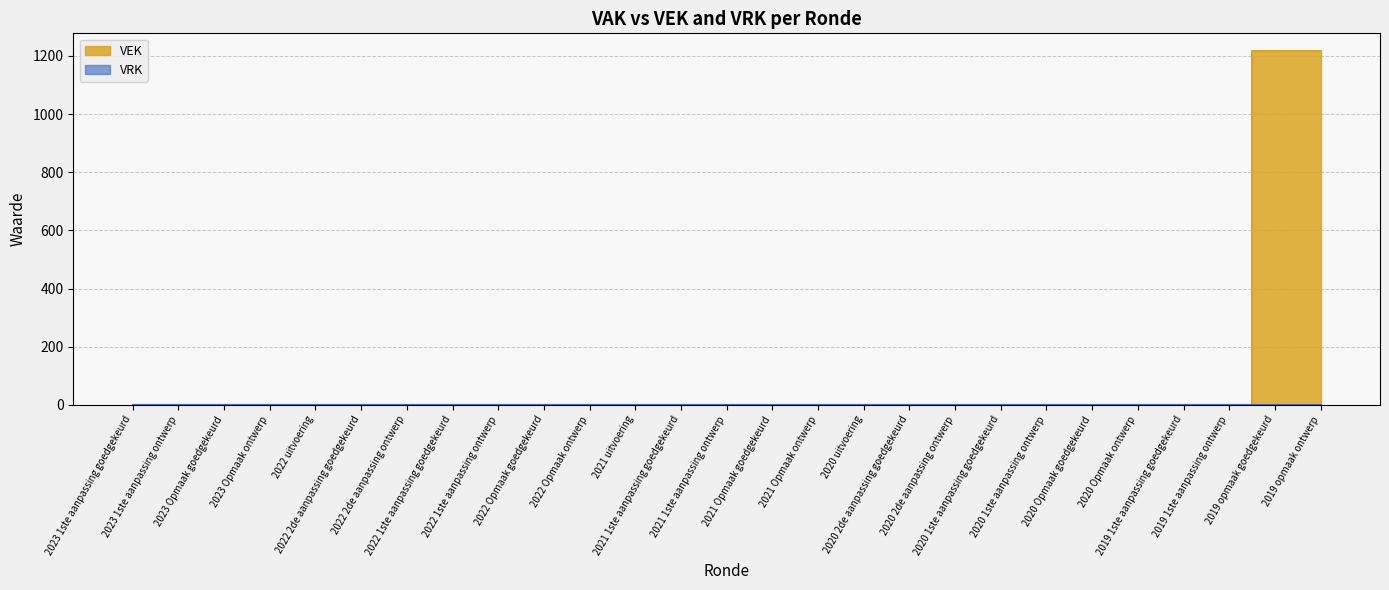

Rank the categories by value from lowest to highest.

2023 1ste aanpassing goedgekeurd, 2023 1ste aanpassing ontwerp, 2023 Opmaak goedgekeurd, 2023 Opmaak ontwerp, 2022 uitvoering, 2022 2de aanpassing goedgekeurd, 2022 2de aanpassing ontwerp, 2022 1ste aanpassing goedgekeurd, 2022 1ste aanpassing ontwerp, 2022 Opmaak goedgekeurd, 2022 Opmaak ontwerp, 2021 uitvoering, 2021 1ste aanpassing goedgekeurd, 2021 1ste aanpassing ontwerp, 2021 Opmaak goedgekeurd, 2021 Opmaak ontwerp, 2020 uitvoering, 2020 2de aanpassing goedgekeurd, 2020 2de aanpassing ontwerp, 2020 1ste aanpassing goedgekeurd, 2020 1ste aanpassing ontwerp, 2020 Opmaak goedgekeurd, 2020 Opmaak ontwerp, 2019 1ste aanpassing goedgekeurd, 2019 1ste aanpassing ontwerp, 2019 opmaak goedgekeurd, 2019 opmaak ontwerp